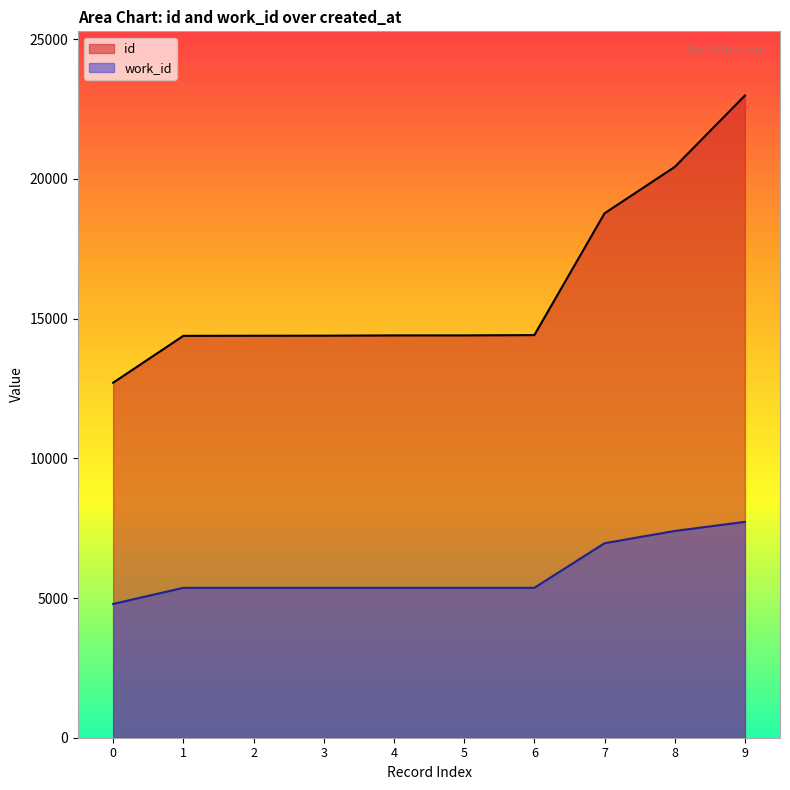

Count the work_id values in the range 5366 to 6962.

7